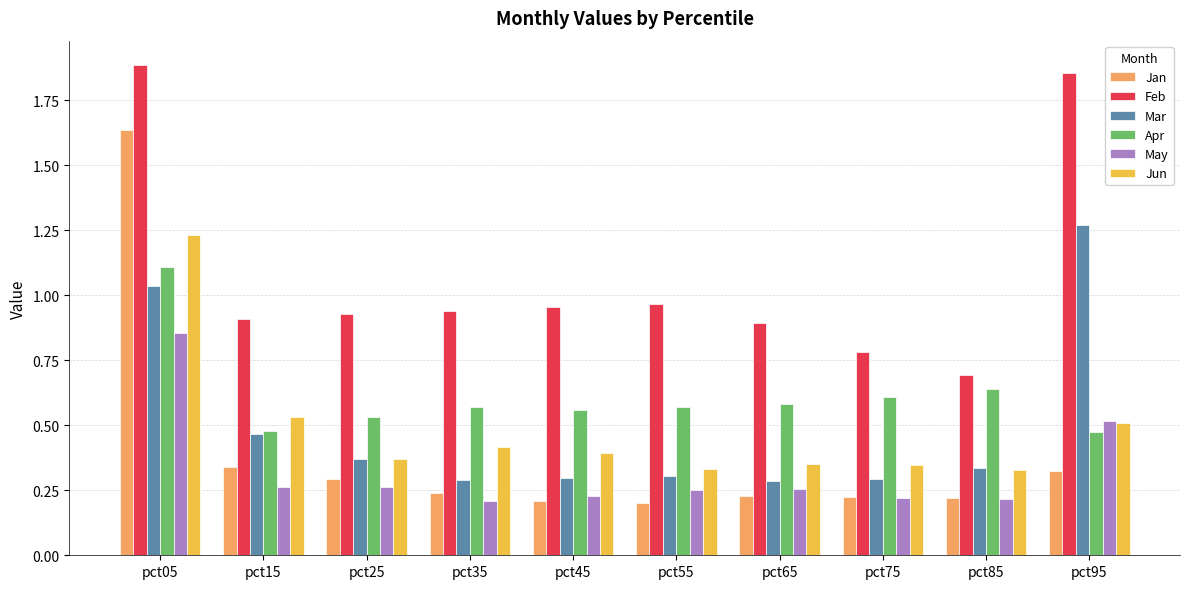

The value of Jan at pct35 is 0.2. True or false?

True